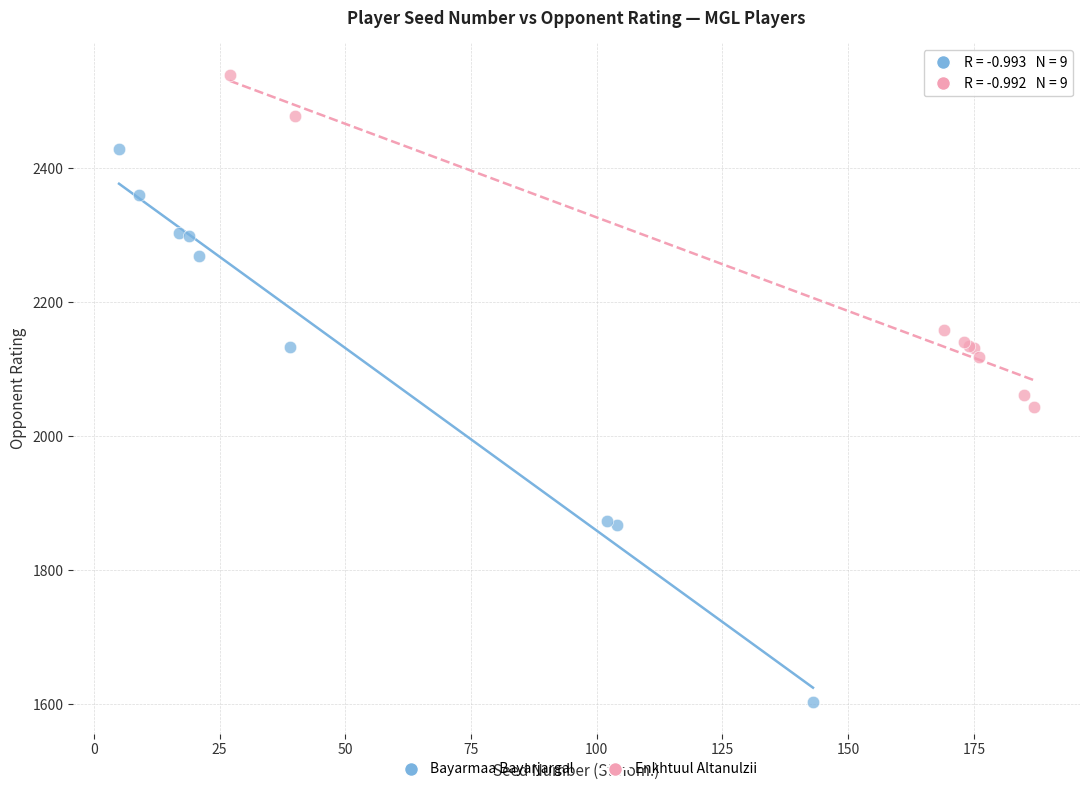

Which series has the widest spread of Y values?

Bayarmaa Bayarjargal